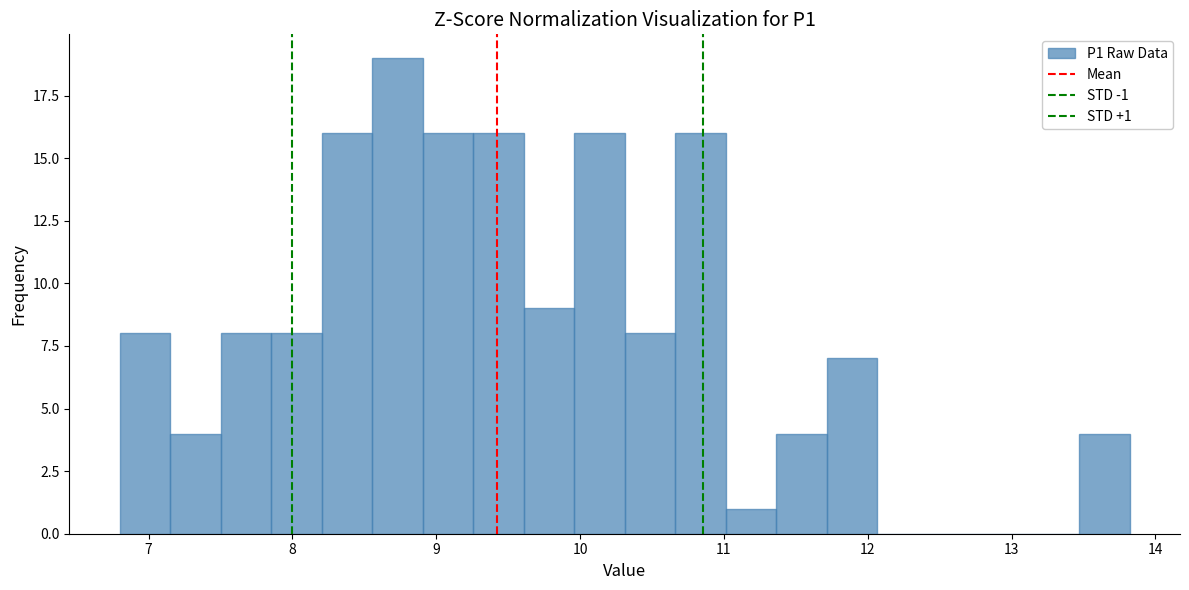

Around what value on the x-axis is the tallest bar? Give the approximate position of its centre, as read against the axis.

8.7